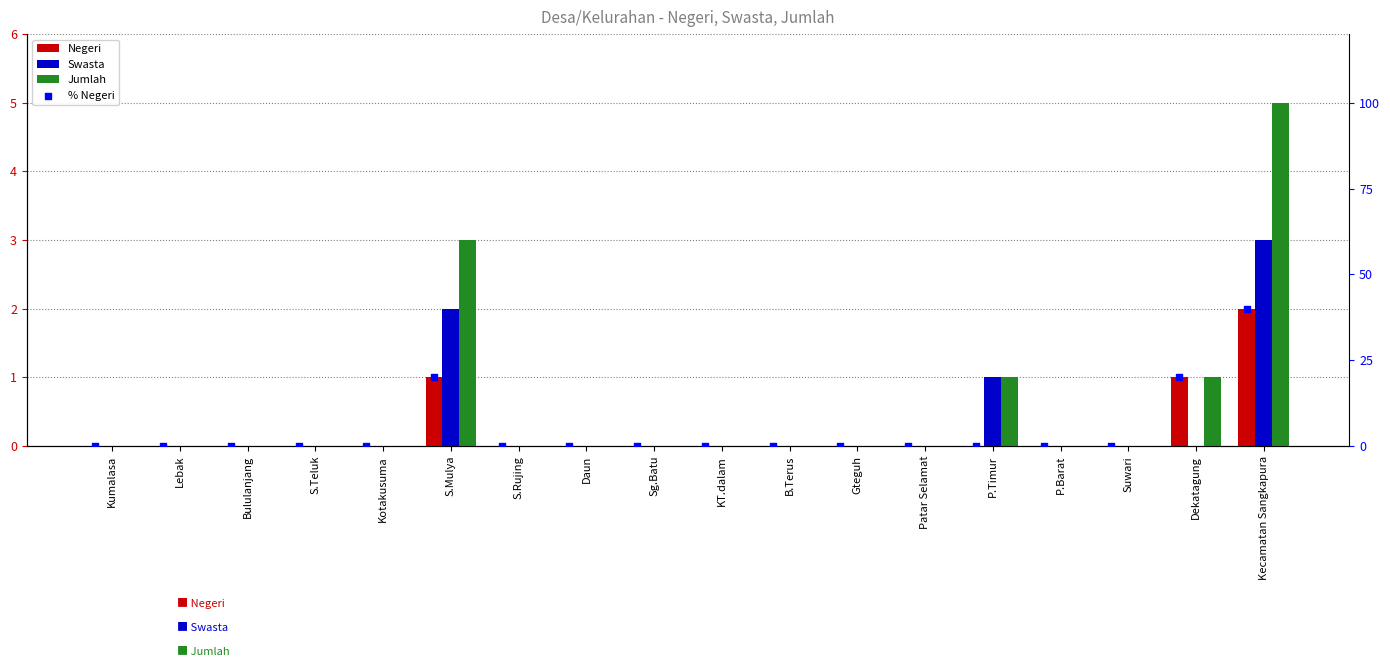

At which category is the sum across all series the highest?

Kecamatan Sangkapura